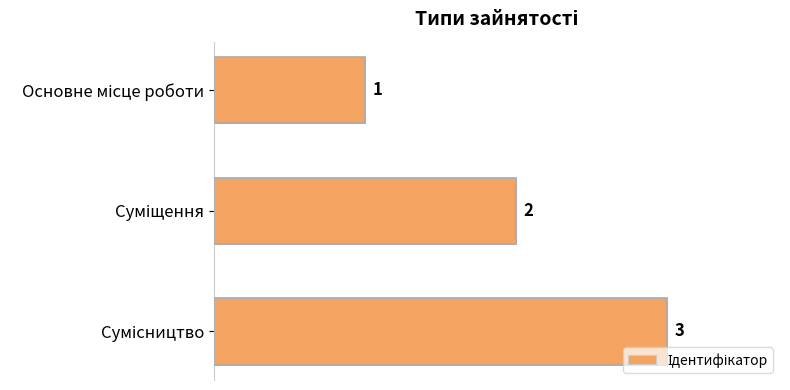

What is the maximum value shown in the chart?

3